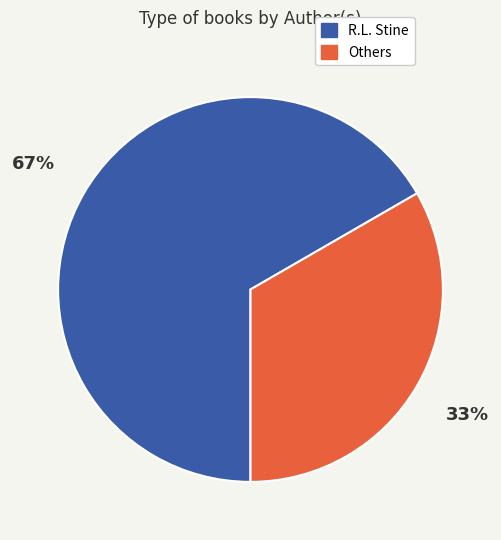

Is there any slice that represents more than half of the pie?

Yes